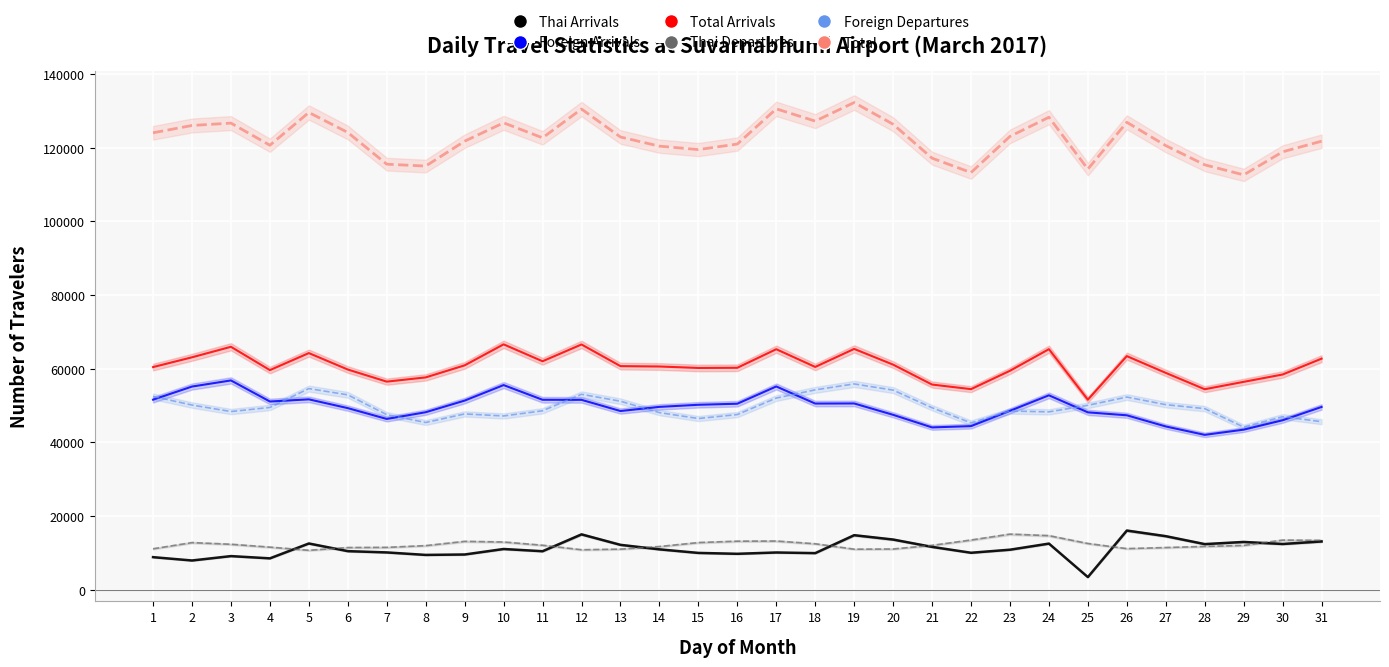

Does the chart display data point markers on the line(s)?

No